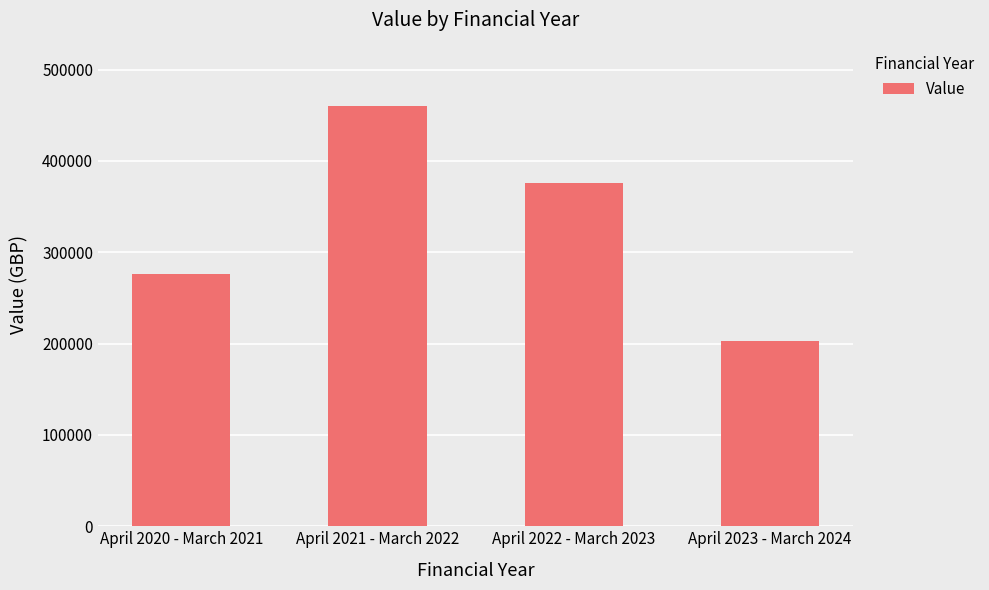

Rank the categories by value from lowest to highest.

April 2023 - March 2024, April 2020 - March 2021, April 2022 - March 2023, April 2021 - March 2022